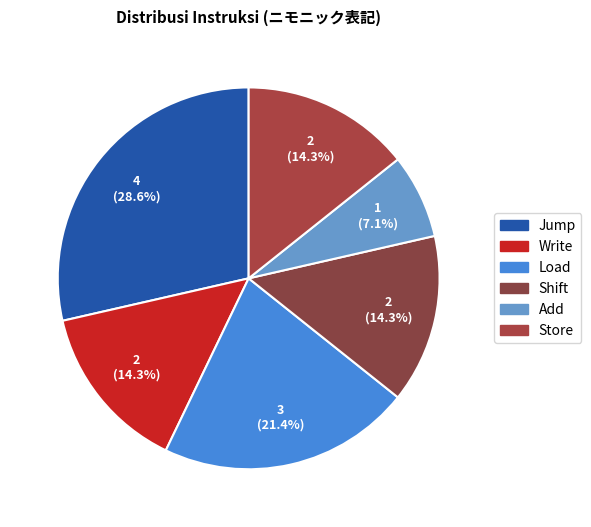

Is it true that Jump is 29% of the pie?

True